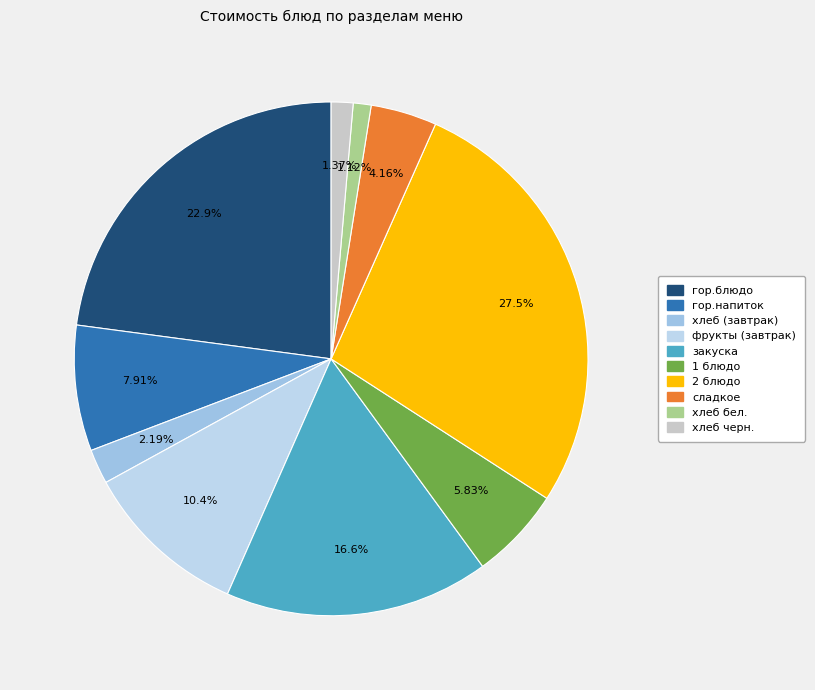

Rank the categories by value from highest to lowest.

2 блюдо, гор.блюдо, закуска, фрукты (завтрак), гор.напиток, 1 блюдо, сладкое, хлеб (завтрак), хлеб черн., хлеб бел.